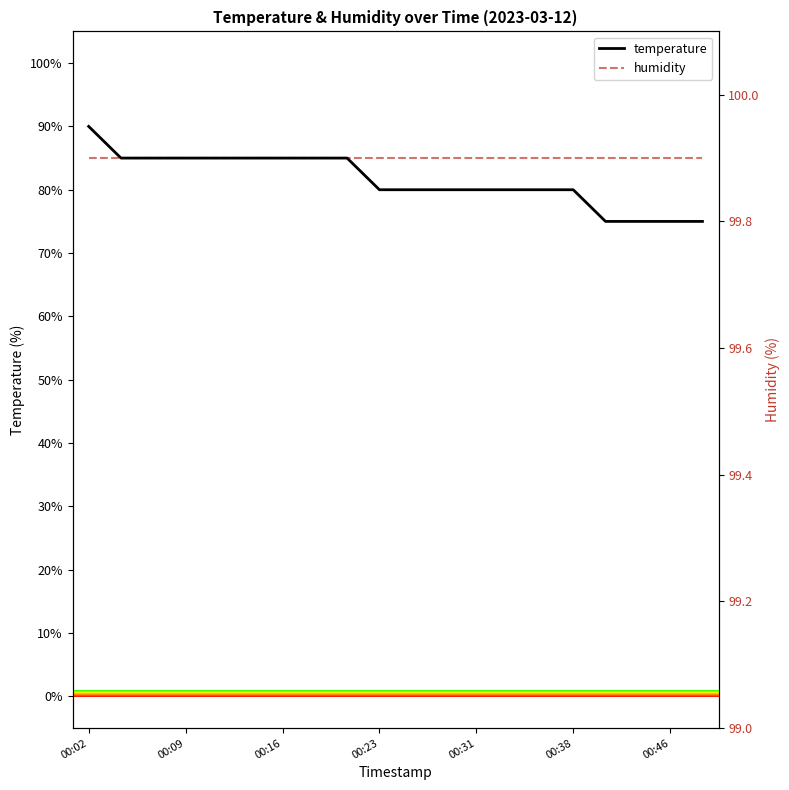

At how many categories does at least one series exceed 76?

20